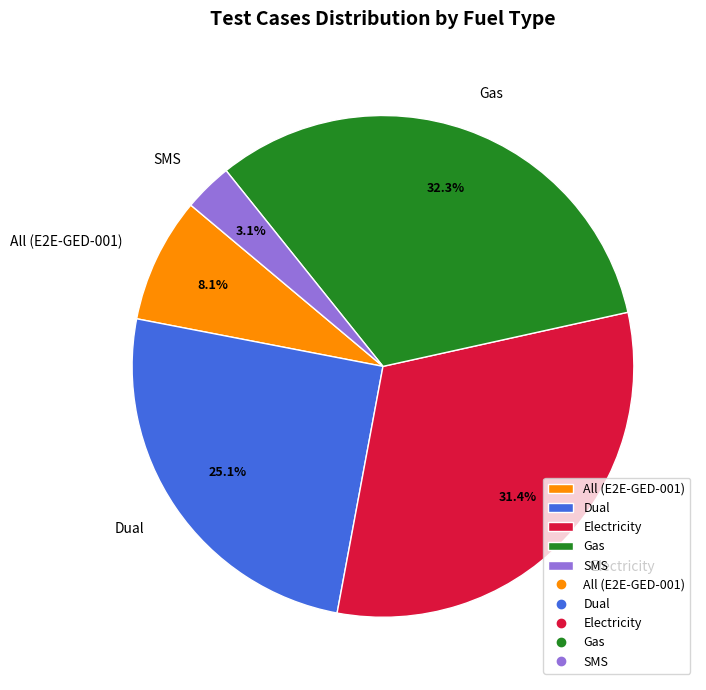

Between Dual and SMS, which is larger?

Dual